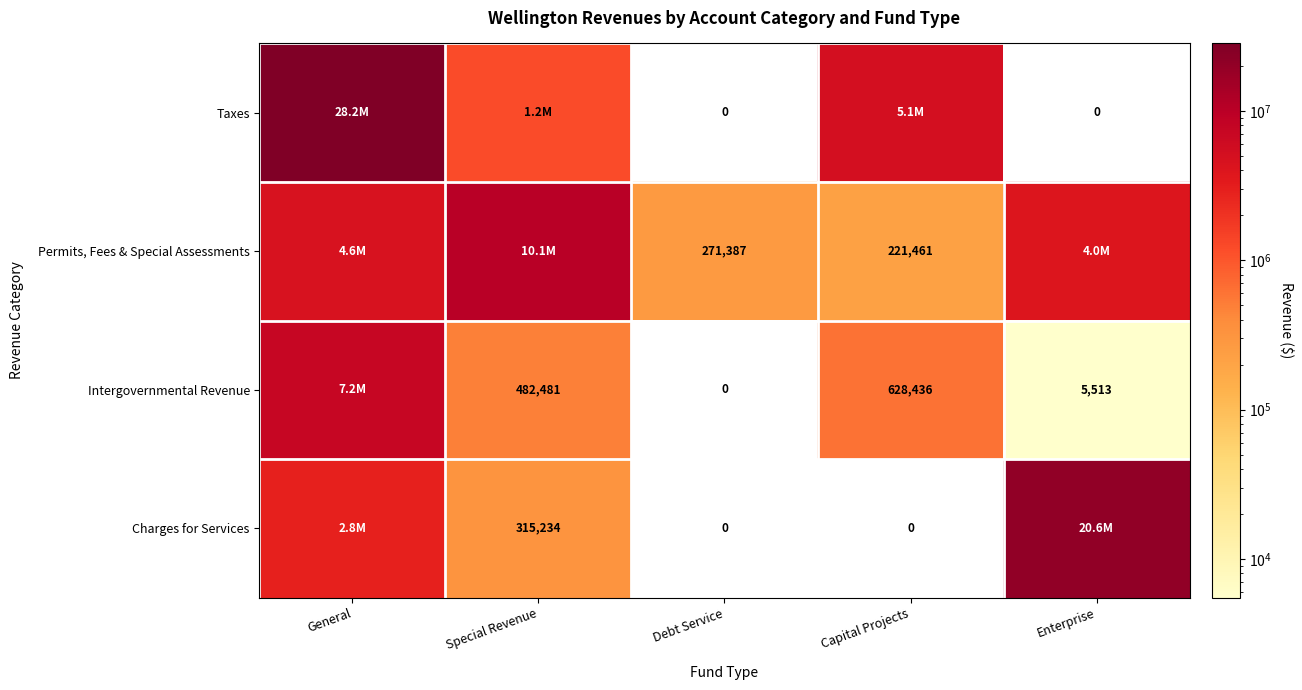

Is the value of Permits, Fees & Special Assessments at Debt Service greater than the value of Charges for Services at Capital Projects?

Yes